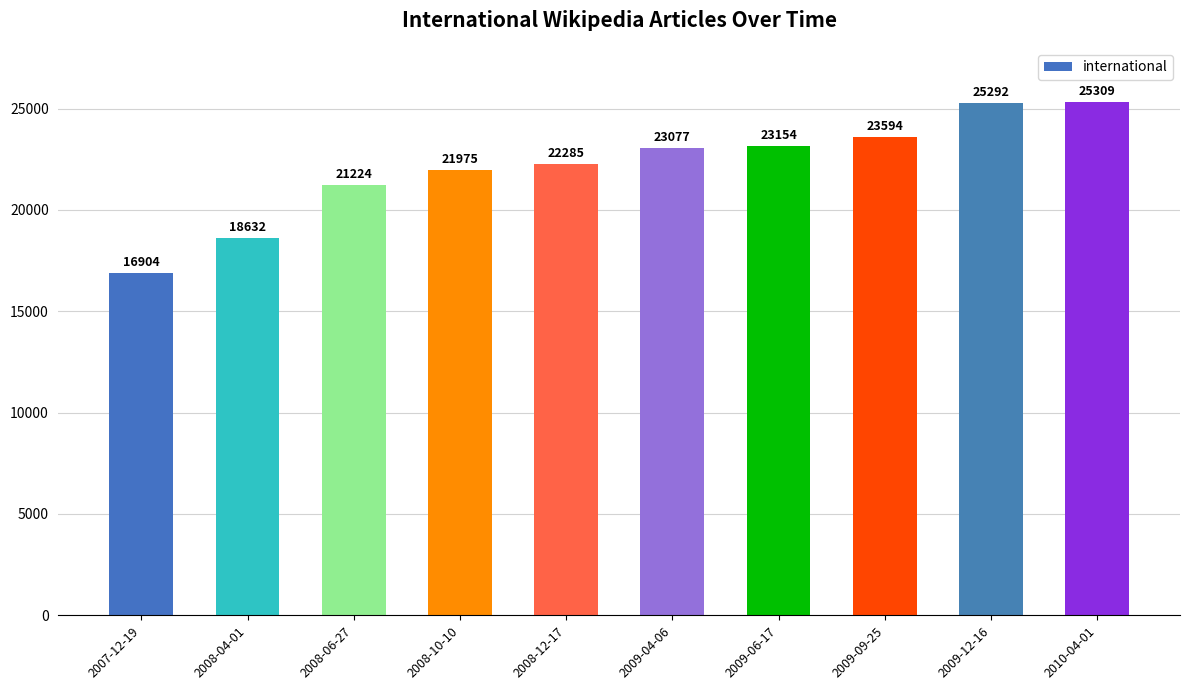

What is the value of the 9th bar from the left?

25292